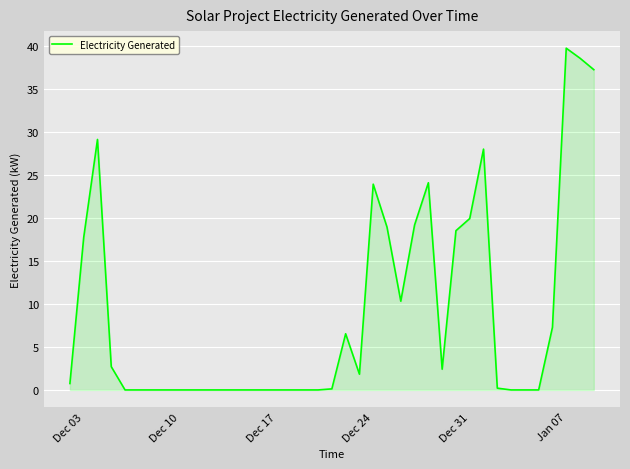

How many lines are shown in the chart?

1